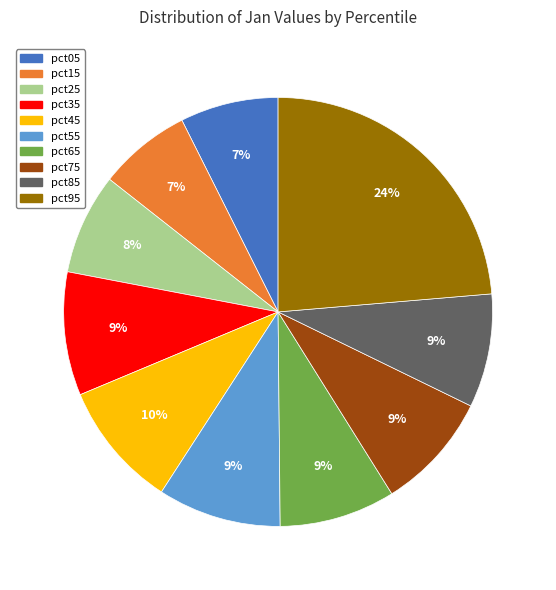

Between pct45 and pct65, which is larger?

pct45